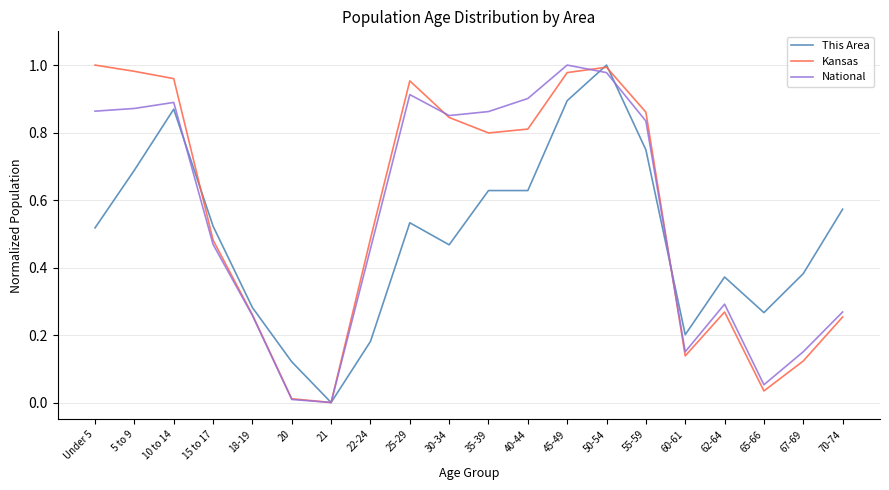

The Kansas series shows 0.4 at 18-19. True or false?

False